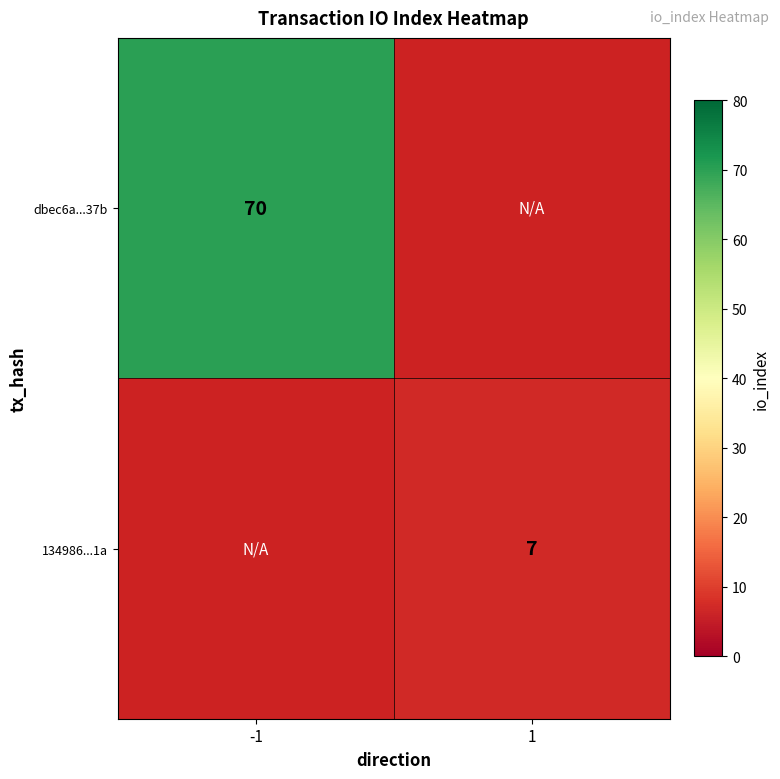

The dbec6a...37b series shows 20 at -1. True or false?

False